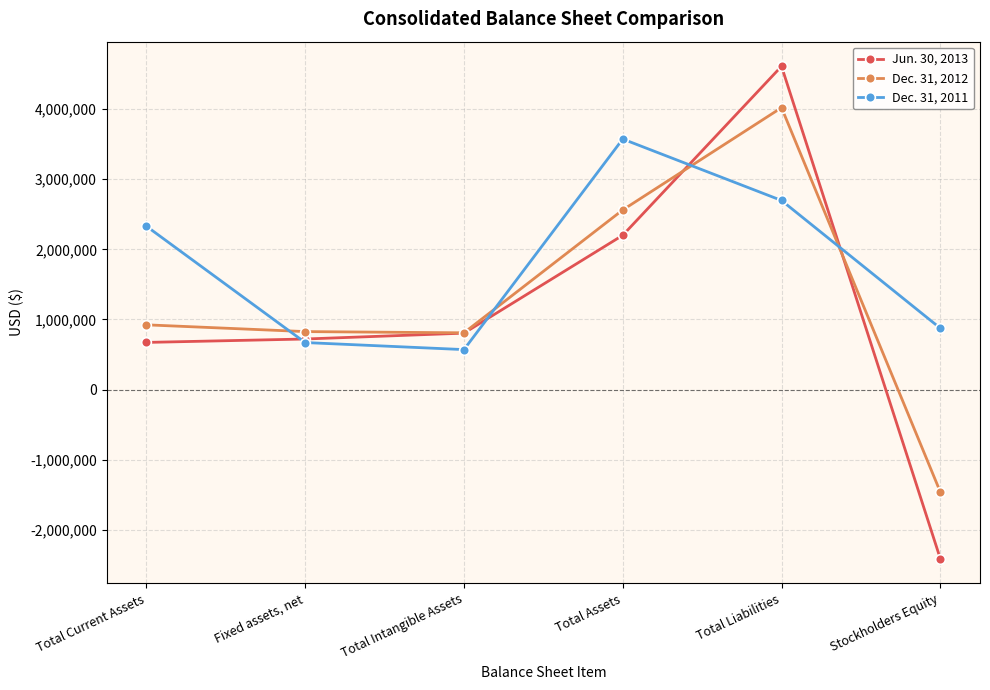

Which category has the highest value in the Dec. 31, 2011 series?

Total Assets